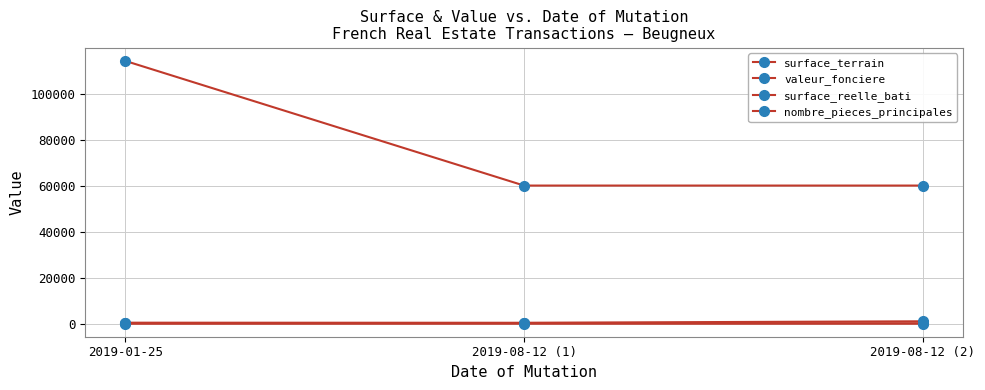

How many distinct data groups are displayed?

4